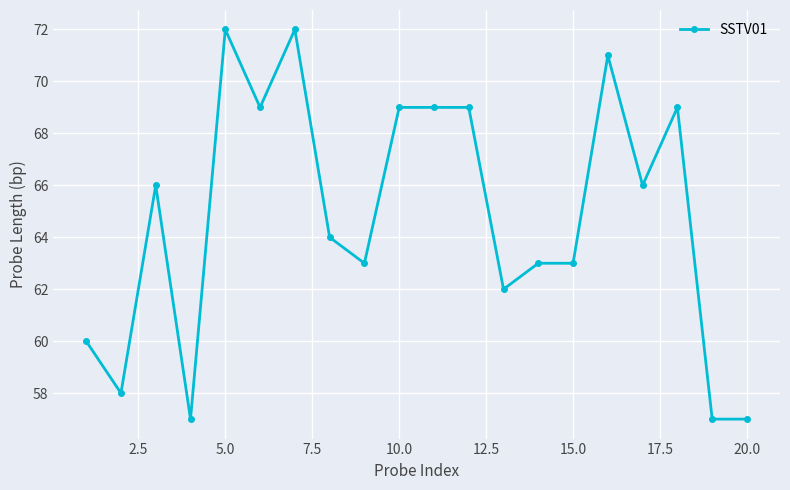

Reading right to left, what are all the values shown in this chart?

57	57	69	66	71	63	63	62	69	69	69	63	64	72	69	72	57	66	58	60